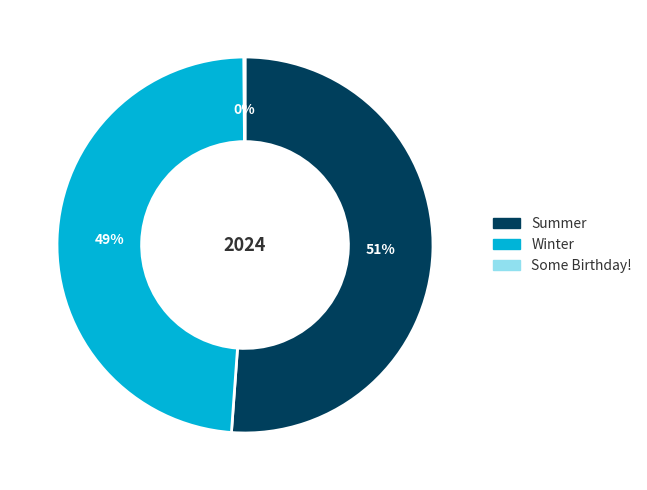

What is the majority slice?

Summer